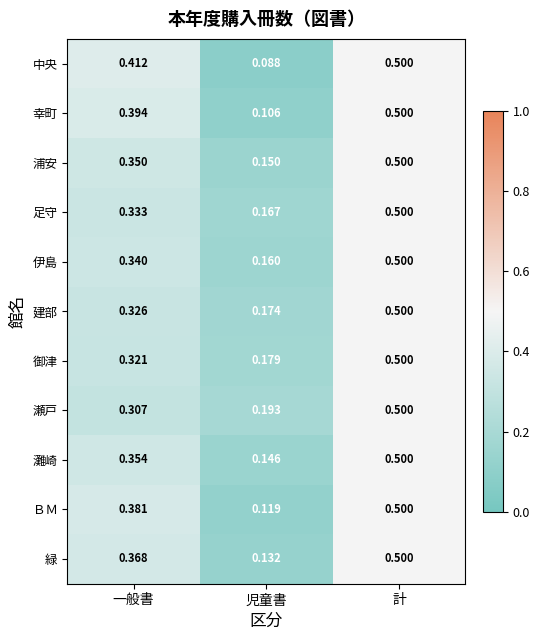

At which label does 建部 reach its peak?

計